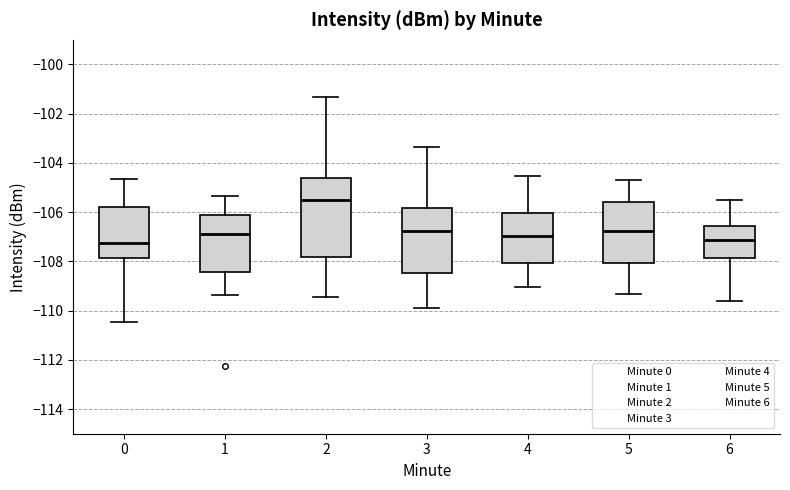

Reading left to right, read every box against the y-axis: the position of its median line, the range the box covers, and the ends of its whiskers. The values are not printed on the chart, so give them approximately, as read against the axis.

0: median -107.2, box -107.8 to -105.8, whiskers -110.4 to -104.6
1: median -106.8, box -108.4 to -106.2, whiskers -109.4 to -105.4
2: median -105.6, box -107.8 to -104.6, whiskers -109.4 to -101.4
3: median -106.8, box -108.4 to -105.8, whiskers -109.8 to -103.4
4: median -107.0, box -108.0 to -106.0, whiskers -109.0 to -104.6
5: median -106.8, box -108.0 to -105.6, whiskers -109.4 to -104.8
6: median -107.2, box -107.8 to -106.6, whiskers -109.6 to -105.4